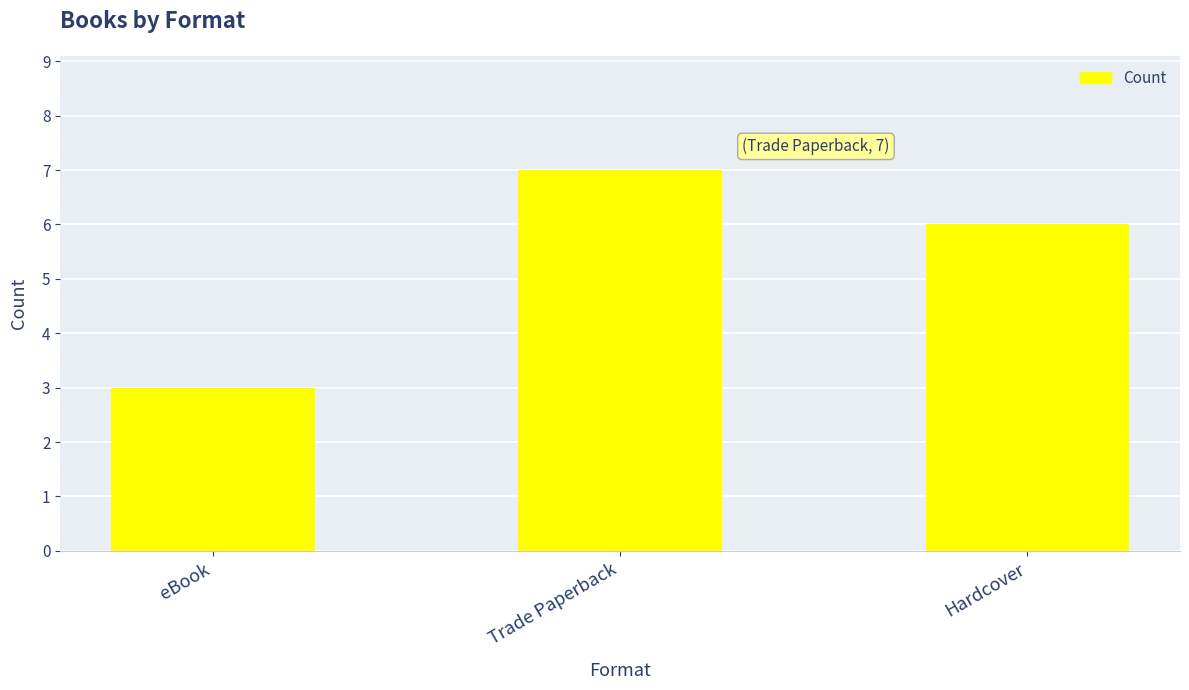

Rank the categories by value from highest to lowest.

Trade Paperback, Hardcover, eBook